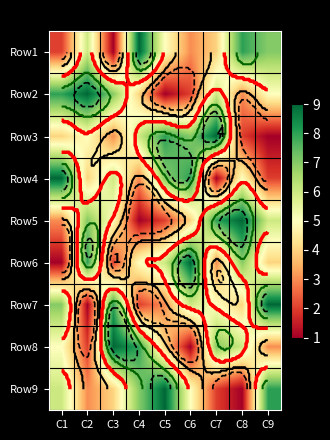

List the series in order of their peak value, lowest first.

Row1, Row2, Row3, Row4, Row5, Row6, Row7, Row8, Row9